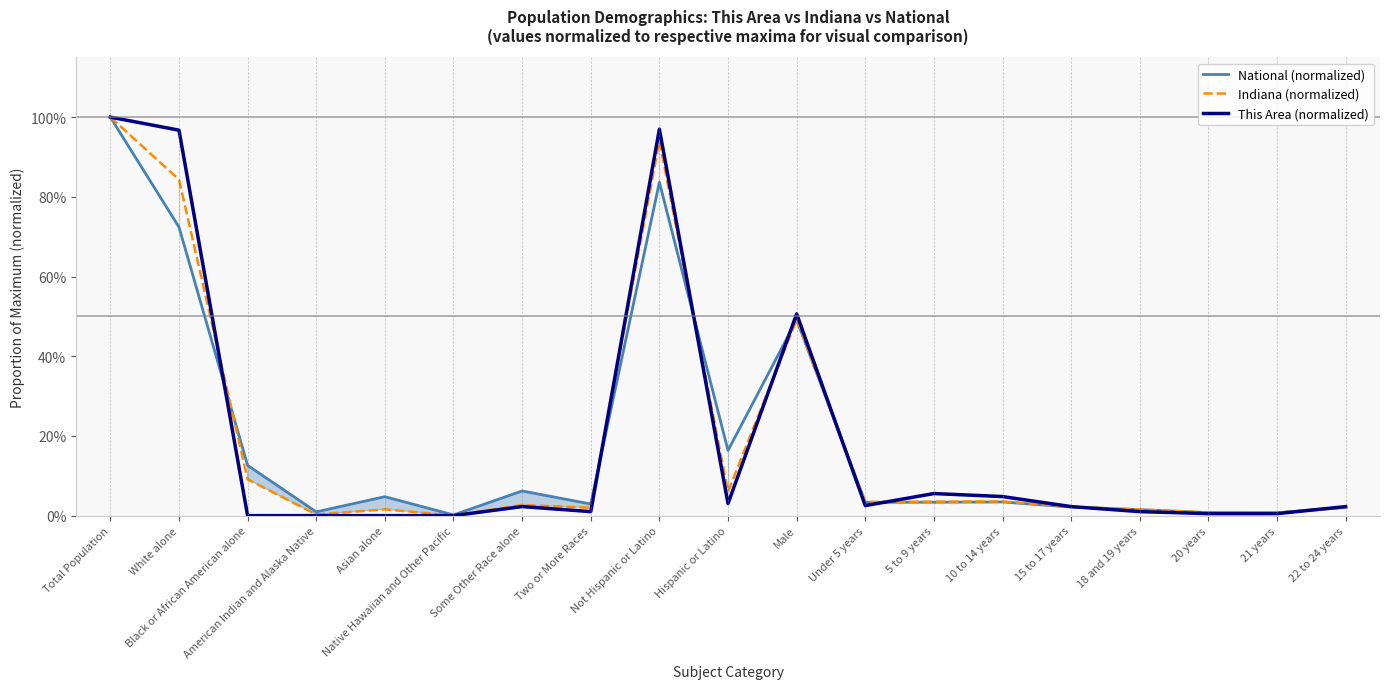

Between Native Hawaiian and Other Pacific and 21 years, which series saw the biggest shift?

Indiana (normalized)